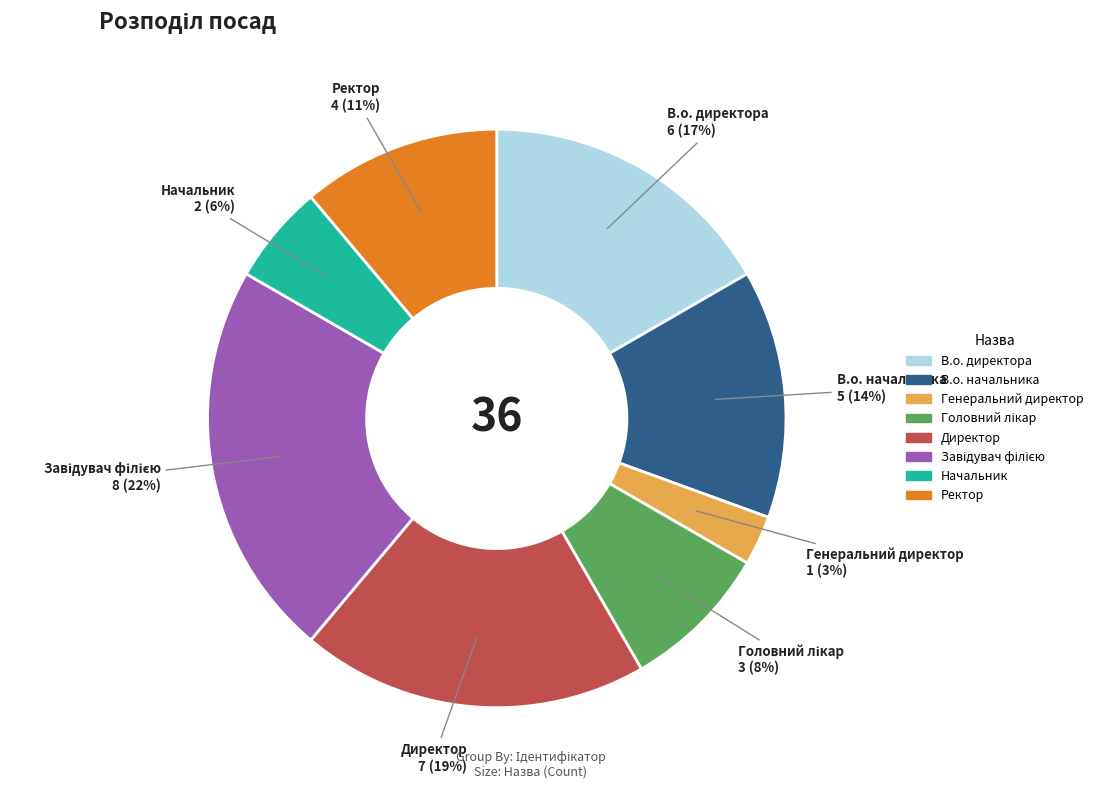

Is it true that Генеральний директор is 9% of the pie?

False